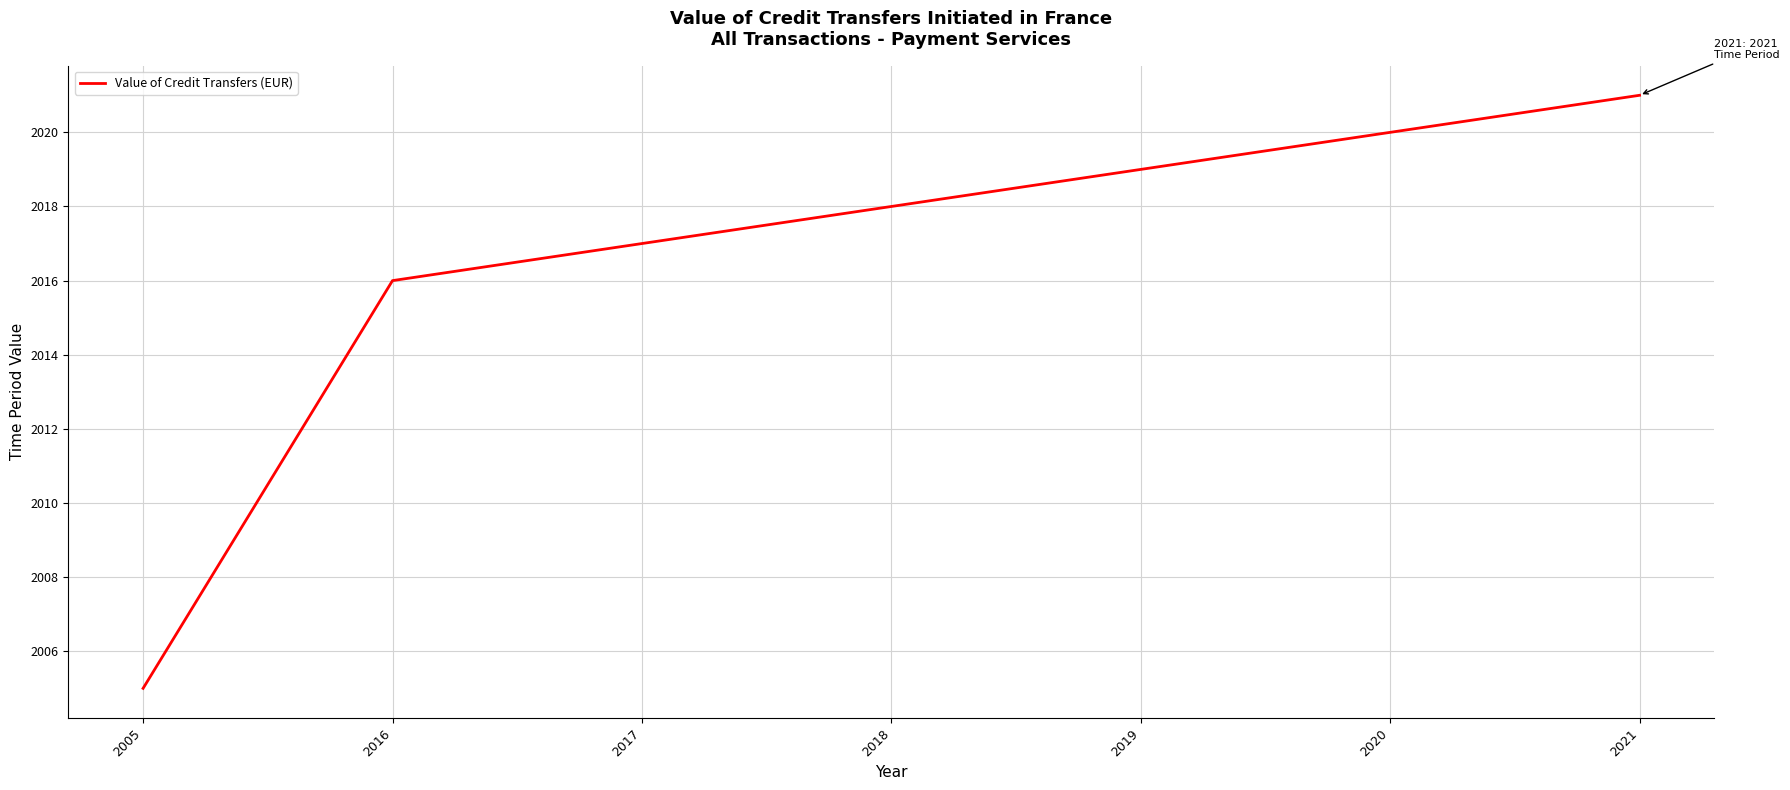

Rank the categories by value from highest to lowest.

2021, 2020, 2019, 2018, 2017, 2016, 2005